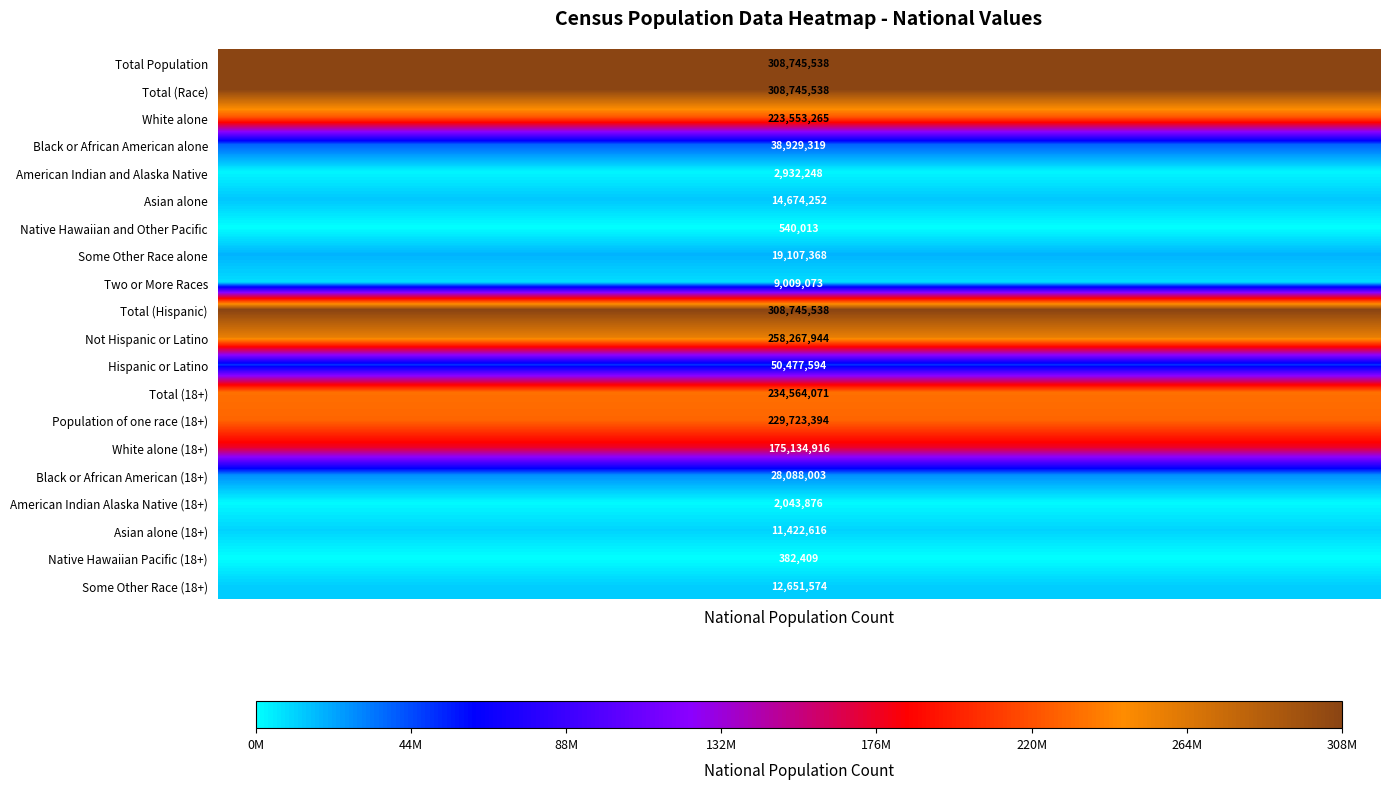

What is the maximum value for Asian alone?

14674252